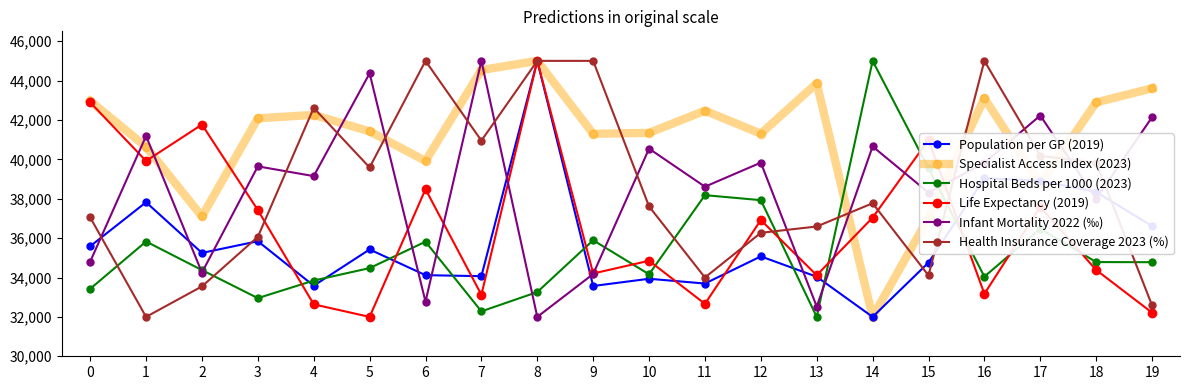

True or false: Hospital Beds per 1000 (2023) has a value of 33261.0 at 8.

True